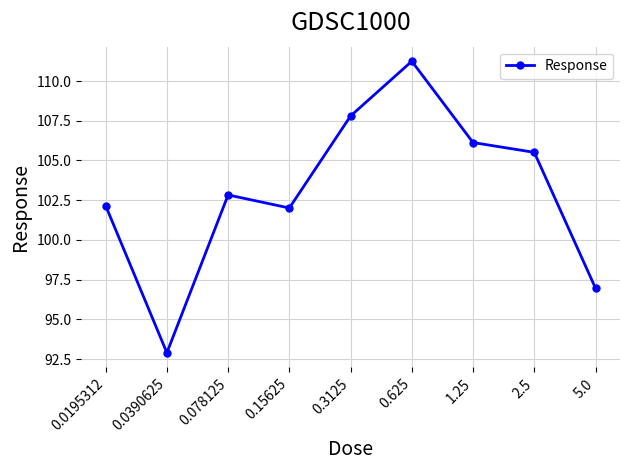

What is the change in value from 0.0195312 to 0.3125?

+5.6